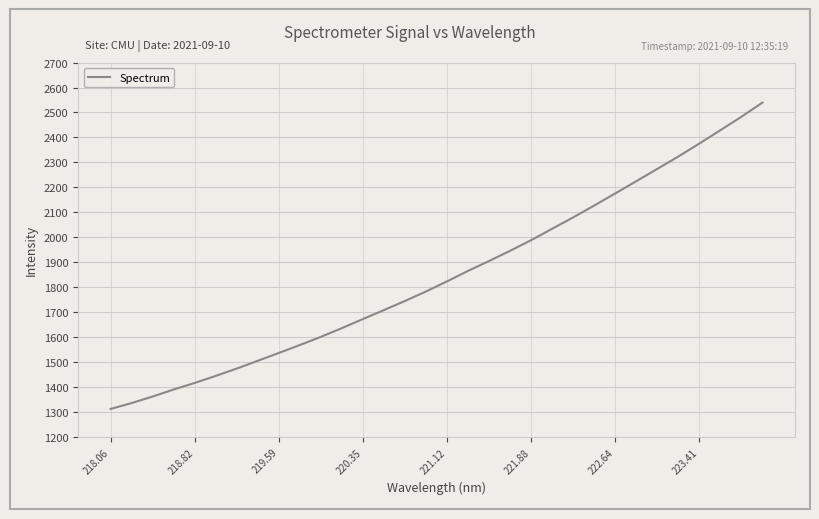

Does the chart have visible grid lines?

Yes